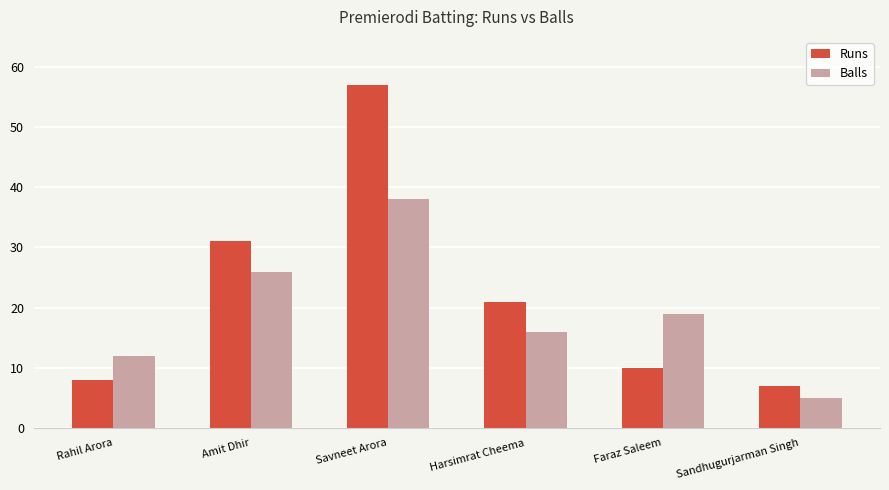

How many bars are there in total?

12